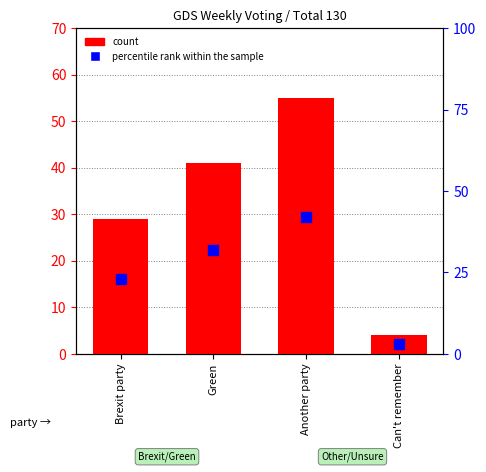

What is the total value across all series at Green?

73